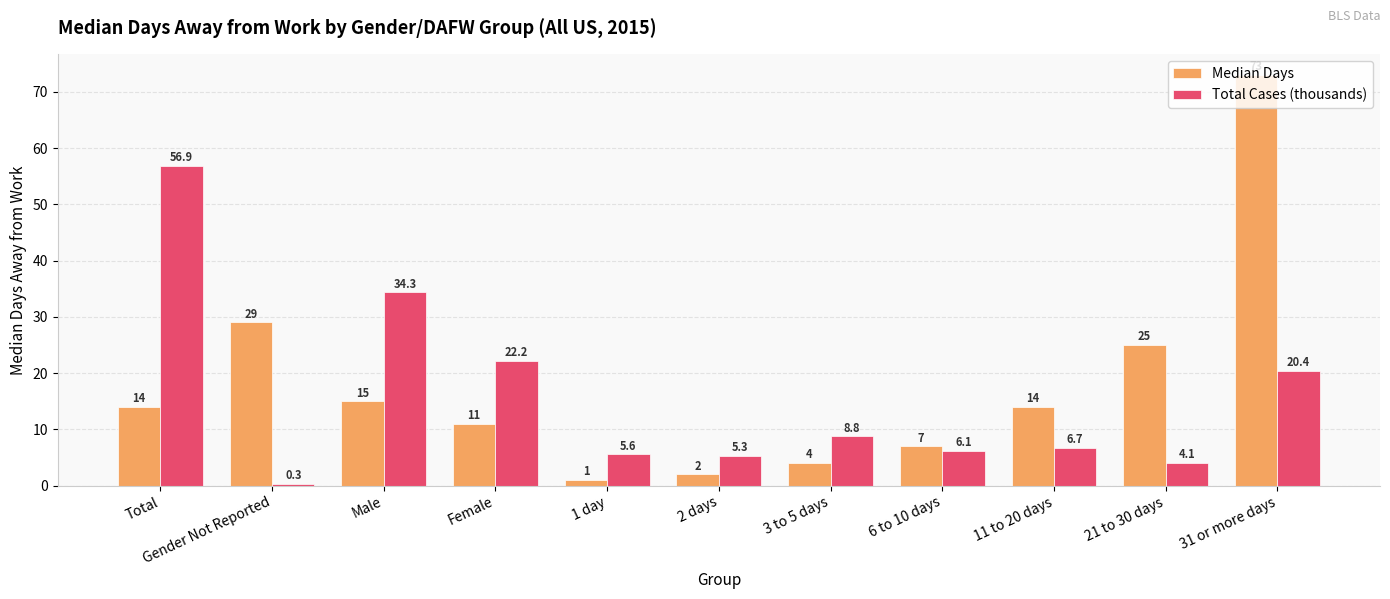

How many groups of bars are there?

11